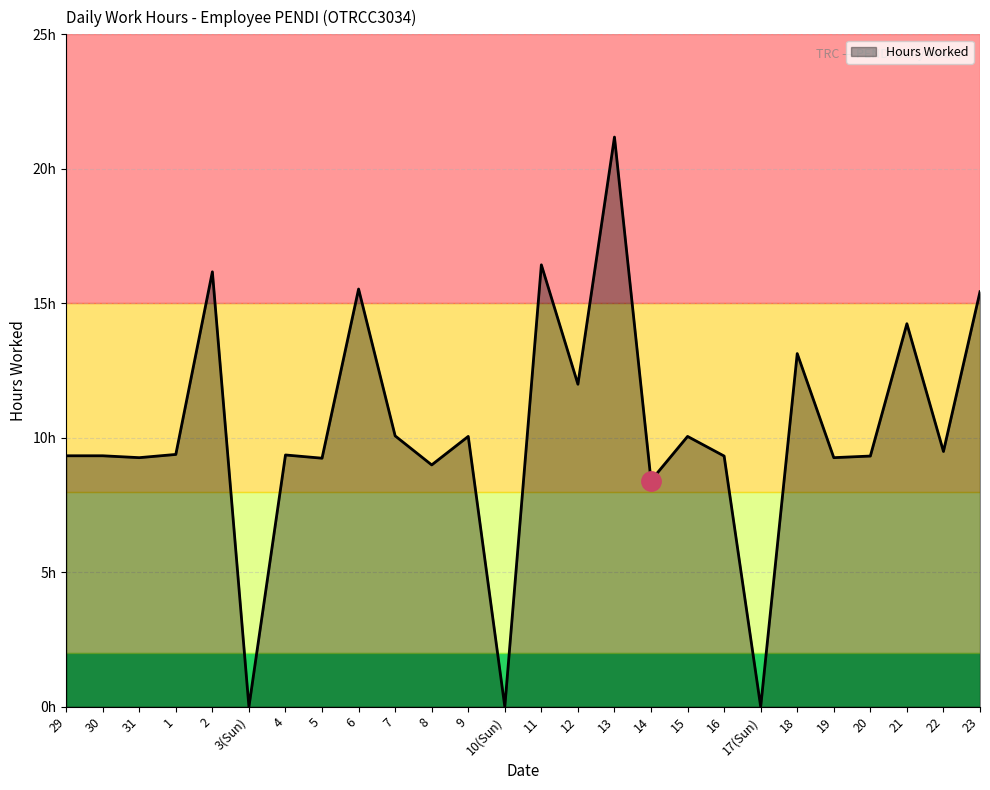

Reading left to right, list all the values displayed in this chart.

29=9.3	30=9.3	31=9.3	1=9.4	2=16.2	3(Sun)=0.0	4=9.4	5=9.2	6=15.5	7=10.1	8=9.0	9=10.1	10(Sun)=0.0	11=16.4	12=12.0	13=21.2	14=8.4	15=10.1	16=9.3	17(Sun)=0.0	18=13.1	19=9.3	20=9.3	21=14.2	22=9.5	23=15.4